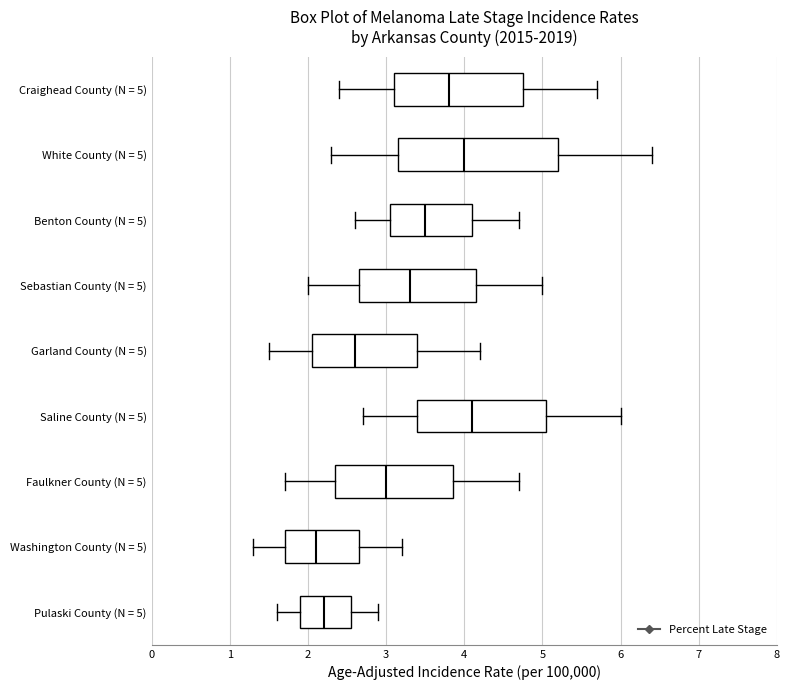

Reading bottom to top, read every box against the x-axis: the position of its median line, the range the box covers, and the ends of its whiskers. The values are not printed on the chart, so give them approximately, as read against the axis.

Pulaski County (N = 5): median 2.2, box 1.9 to 2.6, whiskers 1.6 to 2.9
Washington County (N = 5): median 2.1, box 1.7 to 2.7, whiskers 1.3 to 3.2
Faulkner County (N = 5): median 3.0, box 2.4 to 3.9, whiskers 1.7 to 4.7
Saline County (N = 5): median 4.1, box 3.4 to 5.1, whiskers 2.7 to 6.0
Garland County (N = 5): median 2.6, box 2.1 to 3.4, whiskers 1.5 to 4.2
Sebastian County (N = 5): median 3.3, box 2.7 to 4.2, whiskers 2.0 to 5.0
Benton County (N = 5): median 3.5, box 3.1 to 4.1, whiskers 2.6 to 4.7
White County (N = 5): median 4.0, box 3.2 to 5.2, whiskers 2.3 to 6.4
Craighead County (N = 5): median 3.8, box 3.1 to 4.8, whiskers 2.4 to 5.7